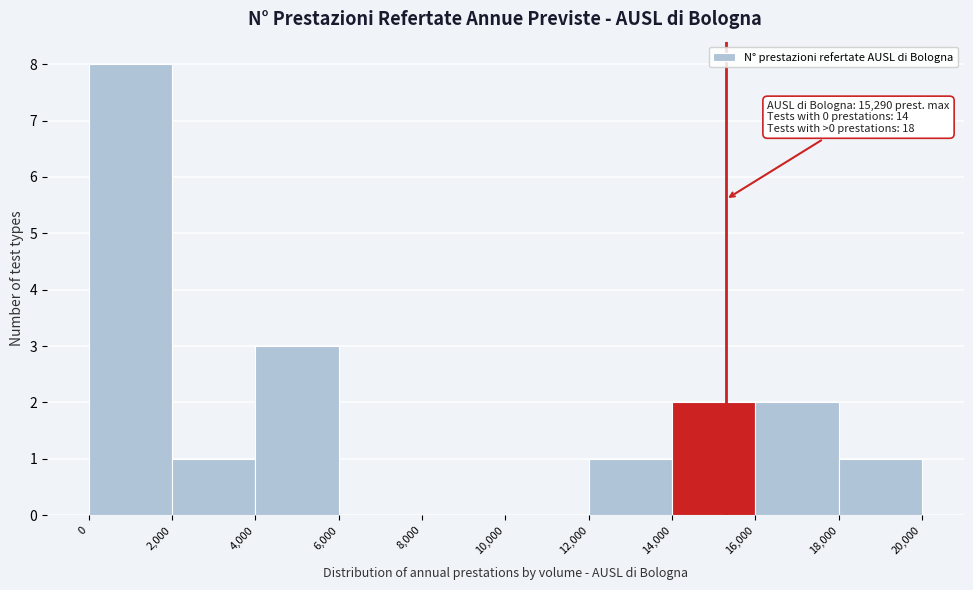

Which range on the x-axis has the tallest bar?

0 to 2,000